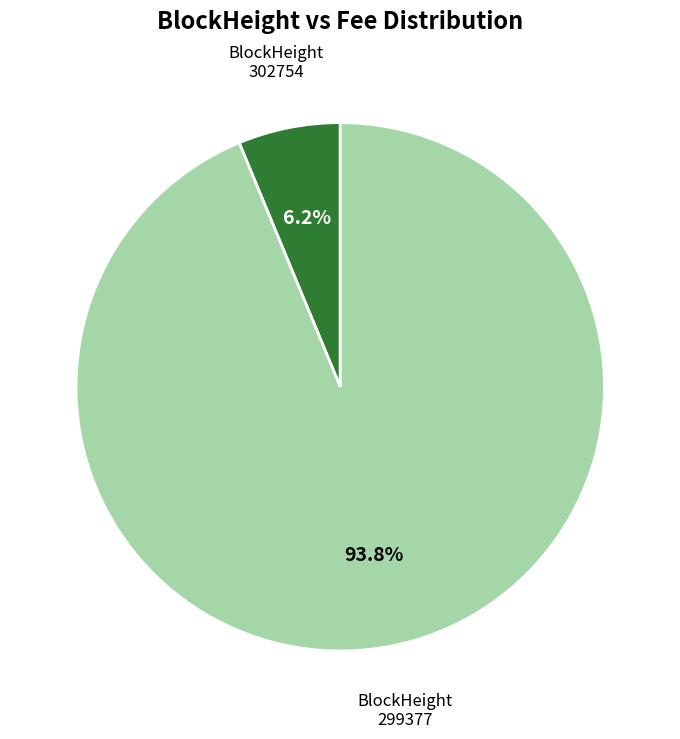

Is 299377 the majority of the pie?

Yes